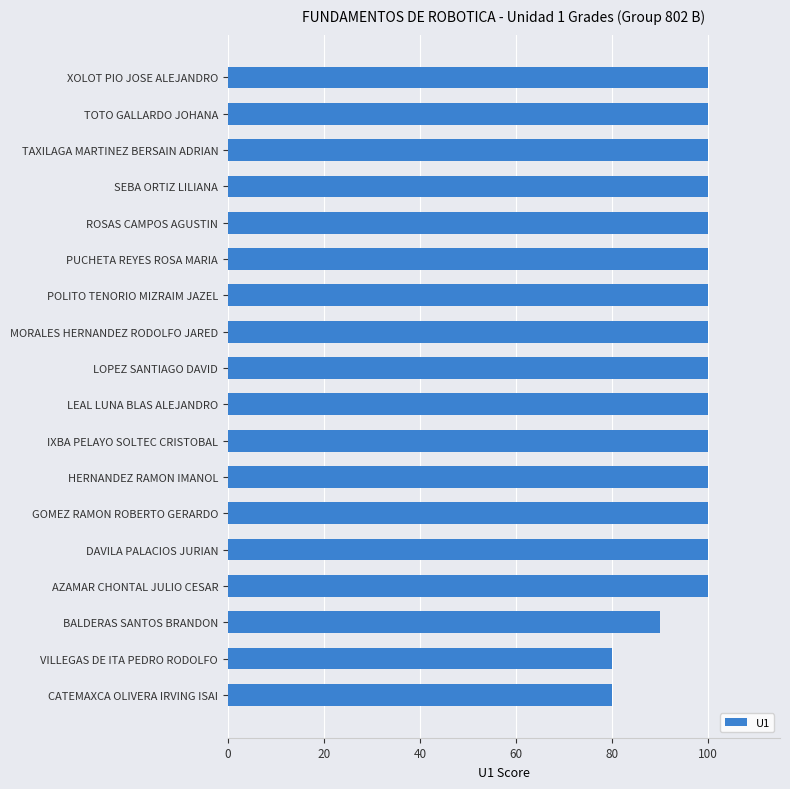

What is the average value?

97